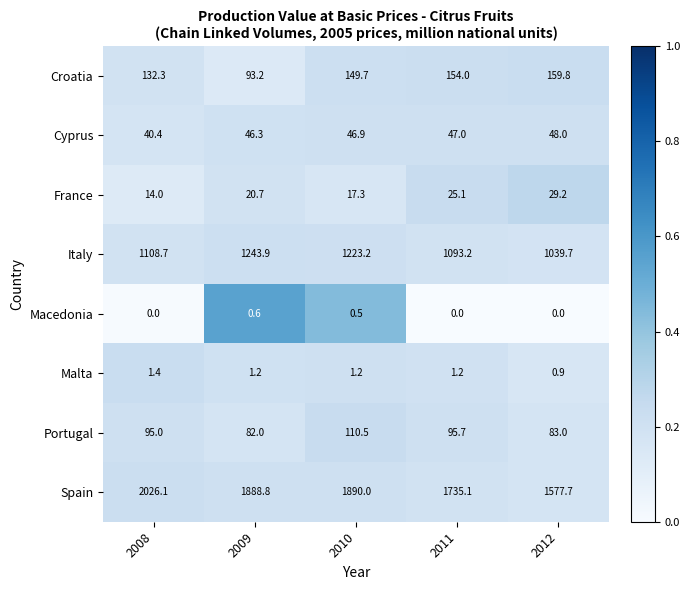

At which category does the chart reach its peak across all series?

2008